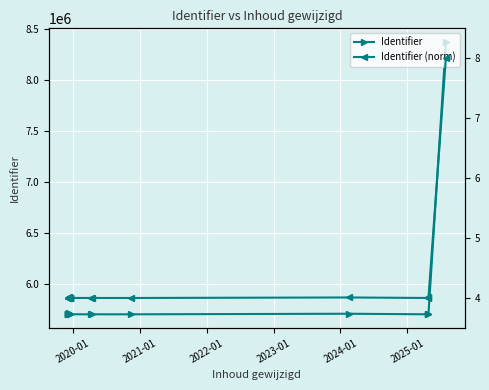

List the series in order of their overall mean, highest first.

Identifier, Identifier (norm)